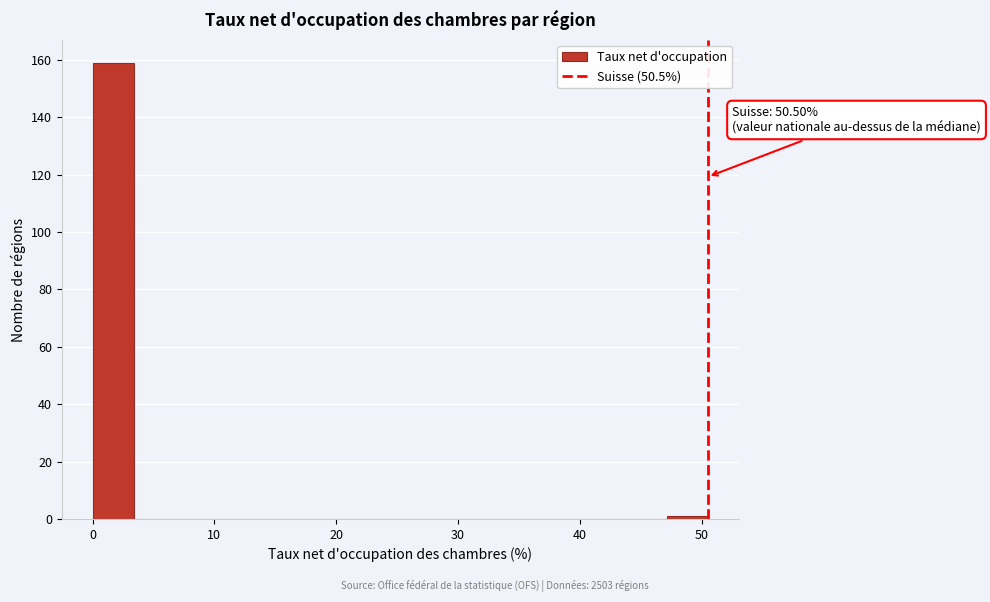

Read against the x-axis, roughly where is the centre of the tallest bar?

2